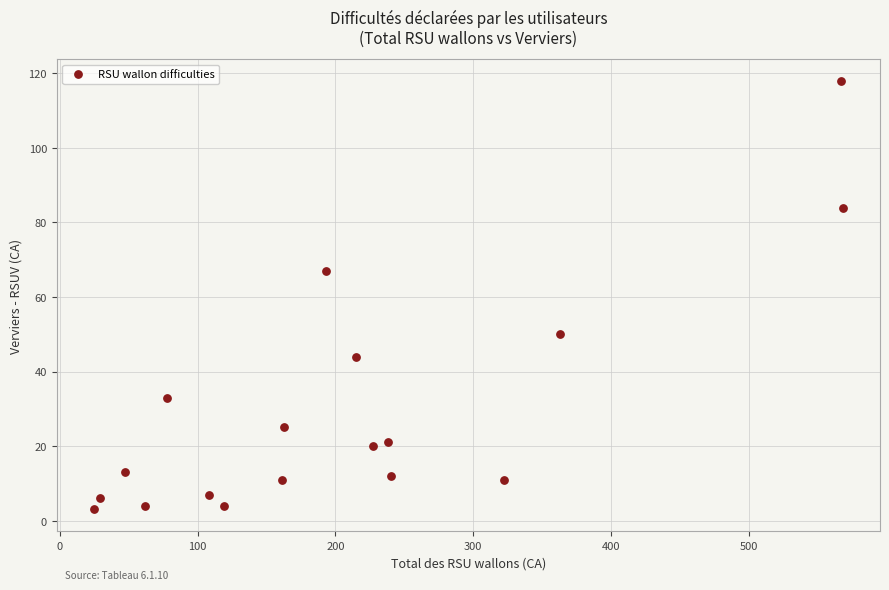

What is the range of X values (max minus min)?

543